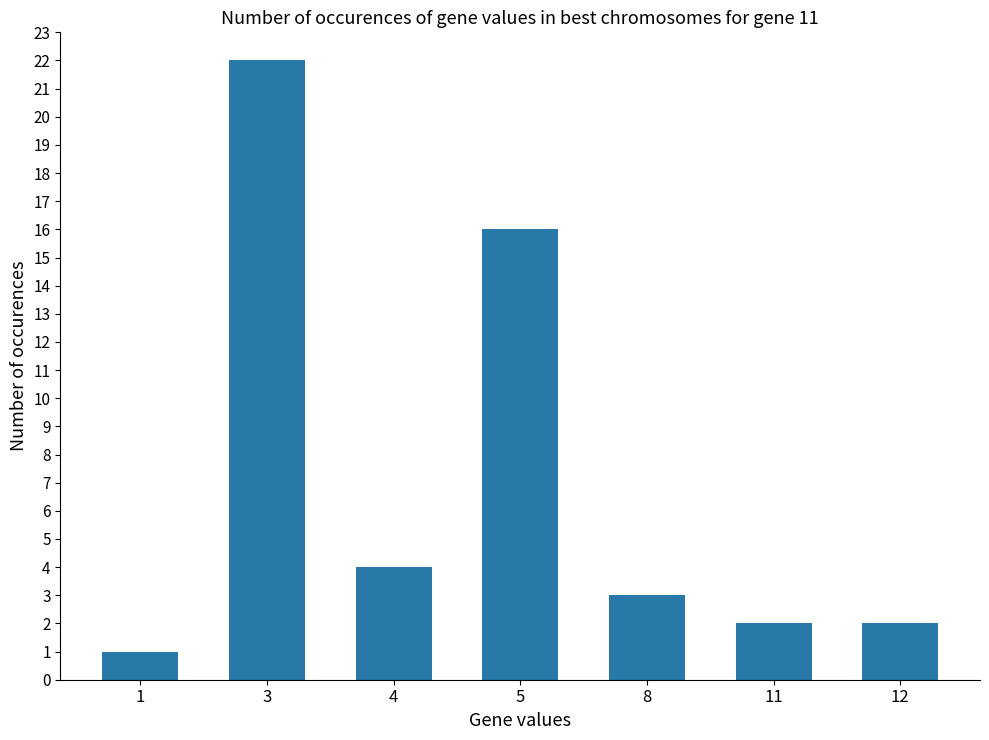

The value at 12 is 1. True or false?

False